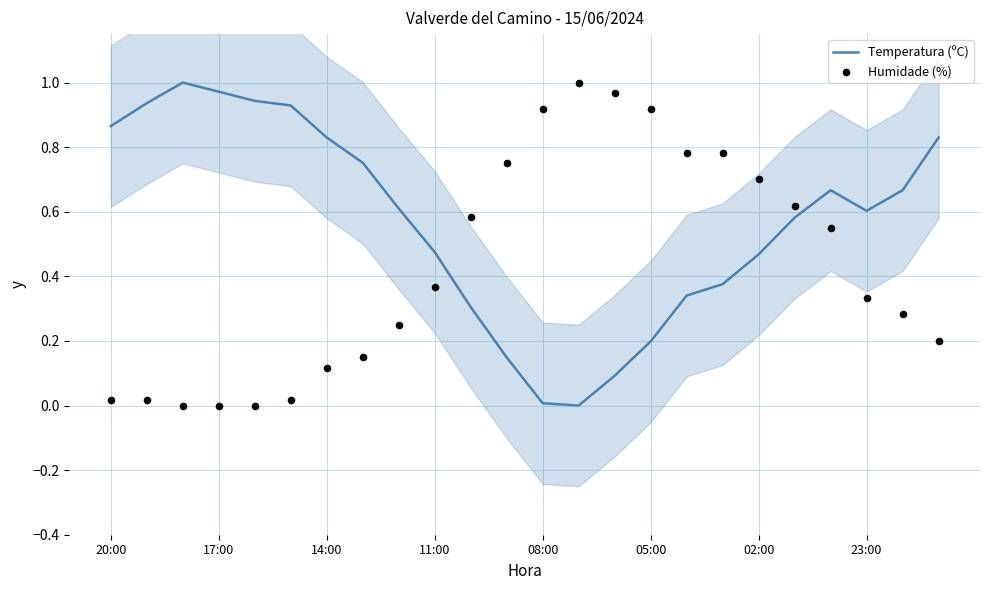

At how many categories does at least one series exceed 0?

24